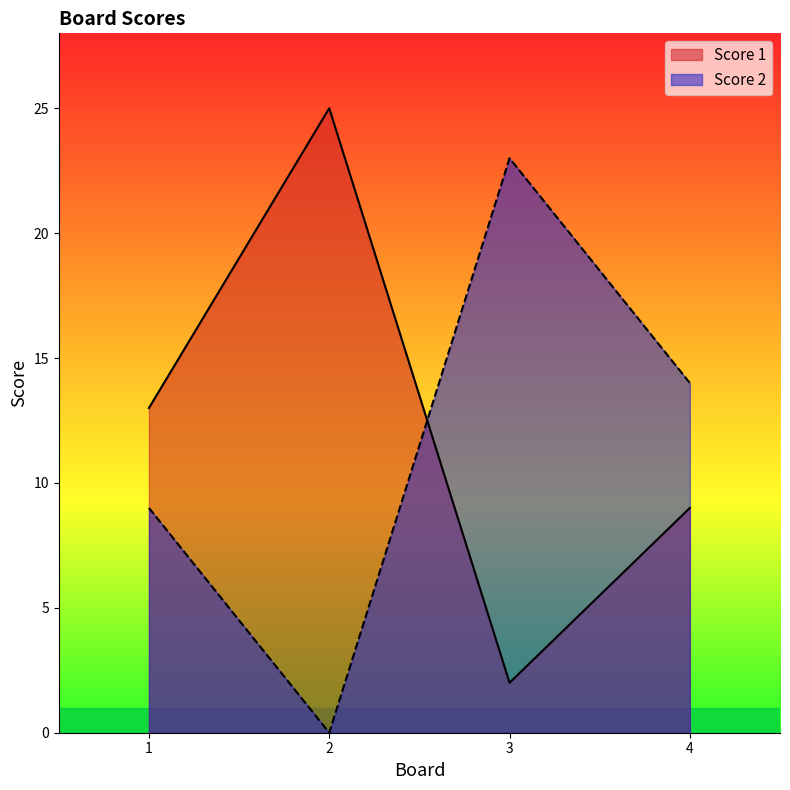

At which category does the chart reach its peak across all series?

2